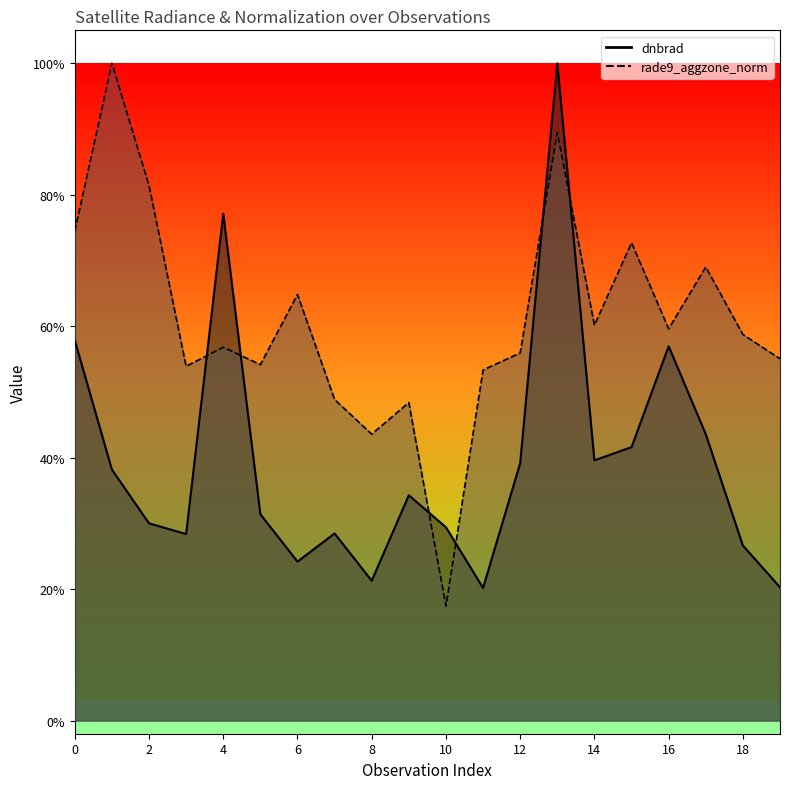

What is the total value across all series at 15?

1.1